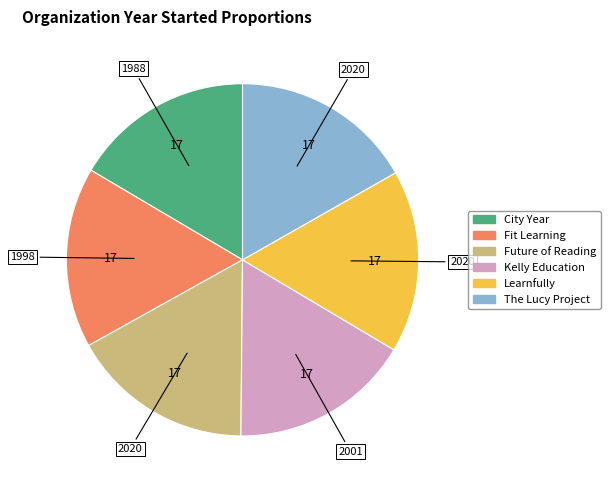

What is the ratio of the value at Learnfully to the value at The Lucy Project?

1.0